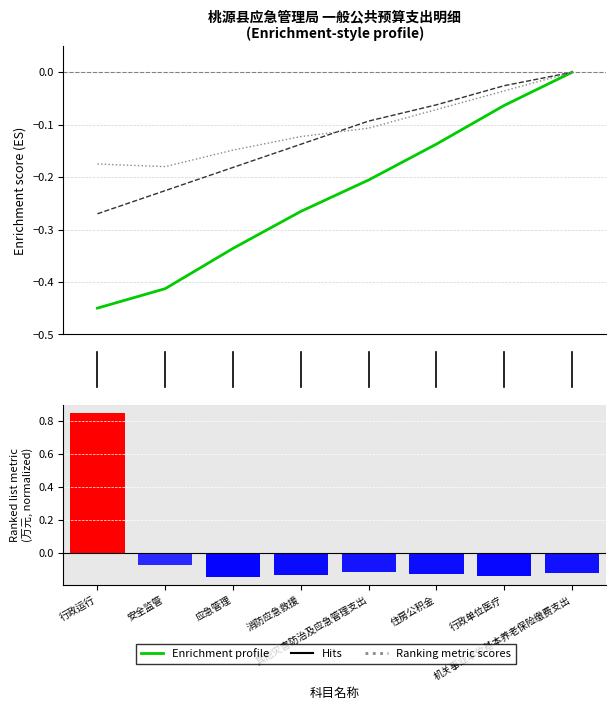

How many values in the Ranking metric scores series exceed 0?

1